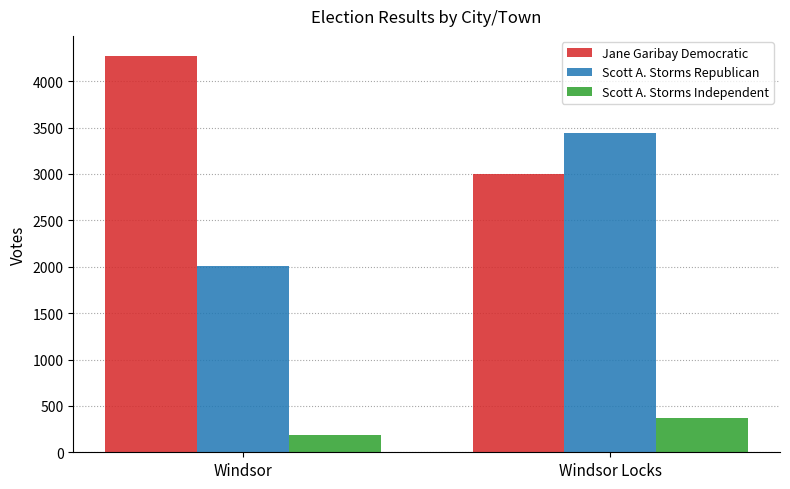

What is the label of the 1st bar from the left?

Windsor